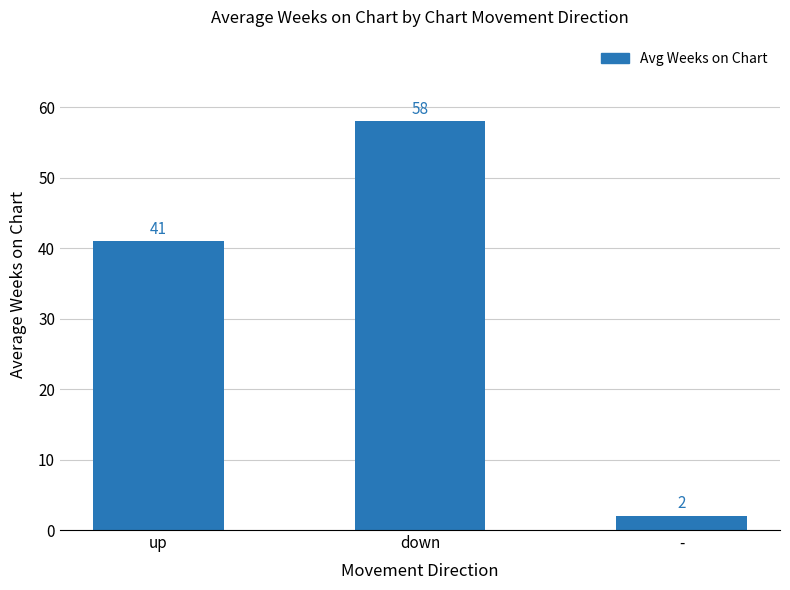

Reading right to left, what are all the values shown in this chart?

-=2	down=58	up=41